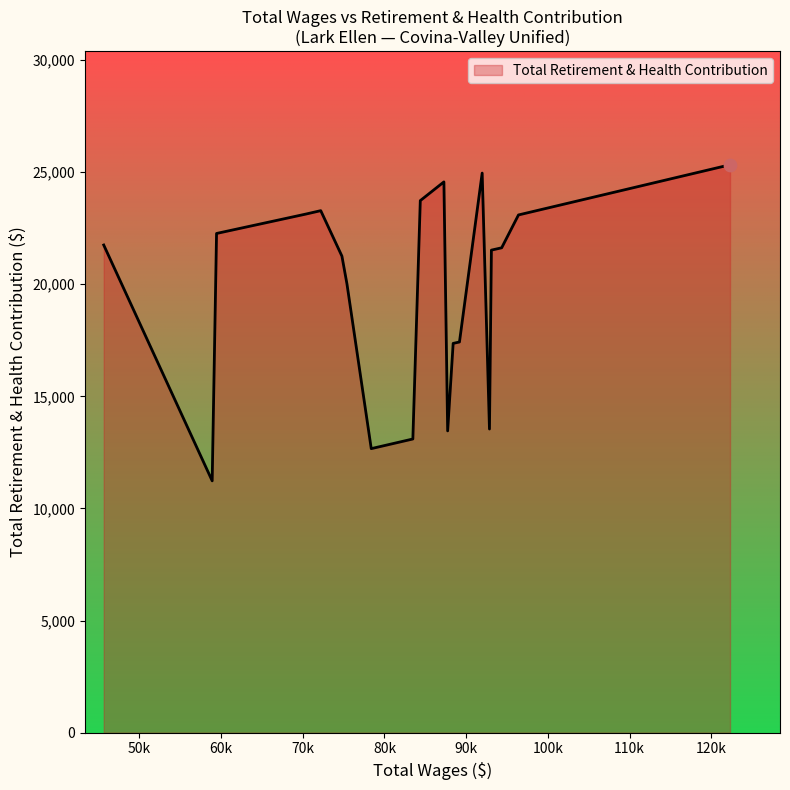

What is the difference between the maximum and minimum values?

14096